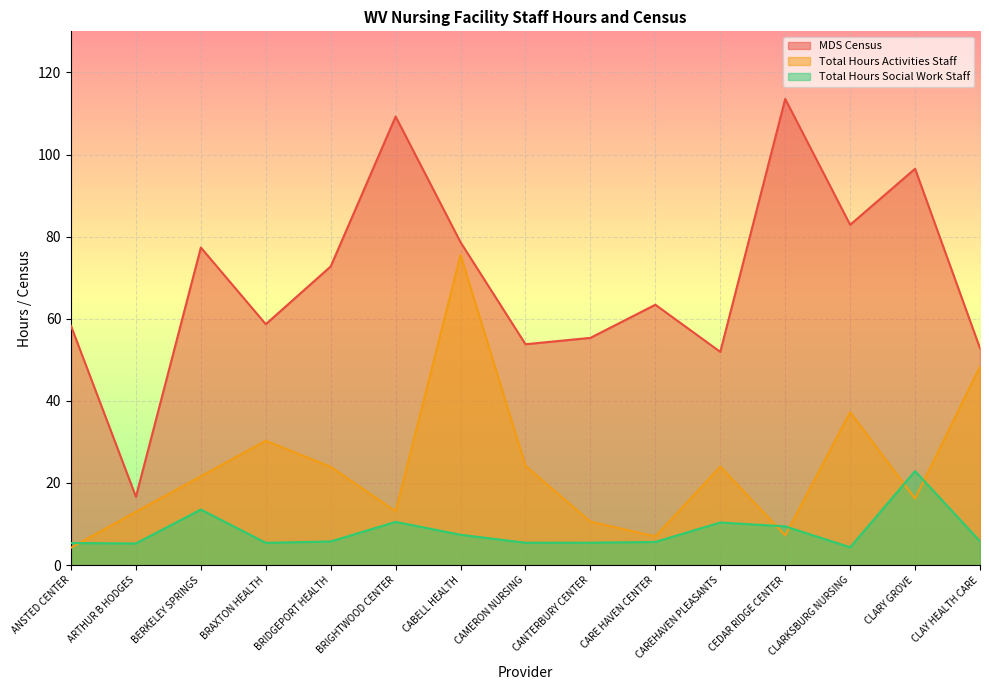

How many times do Total Hours Activities Staff and Total Hours Social Work Staff cross each other?

5